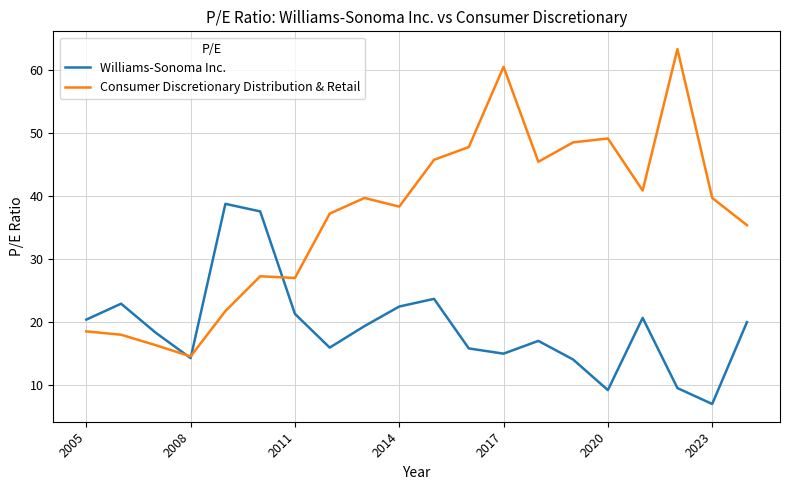

List the series in order of their overall mean, lowest first.

Williams-Sonoma Inc., Consumer Discretionary Distribution & Retail